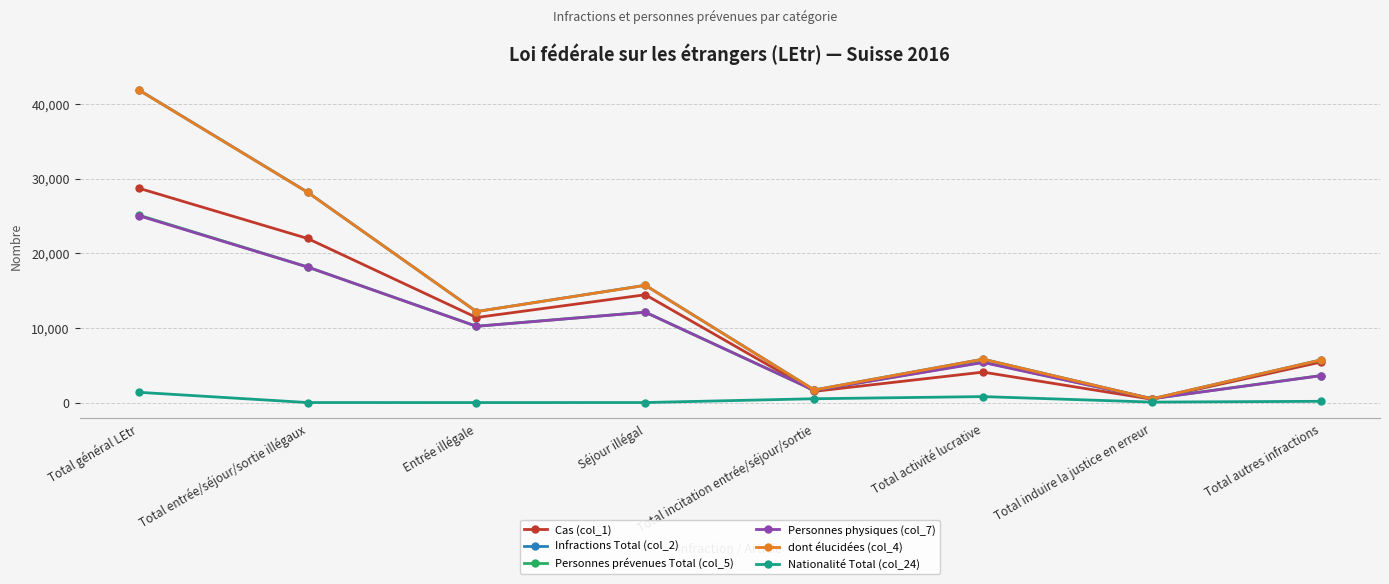

What is the difference between the second highest and second lowest values in the dont élucidées (col_4) series?

26480